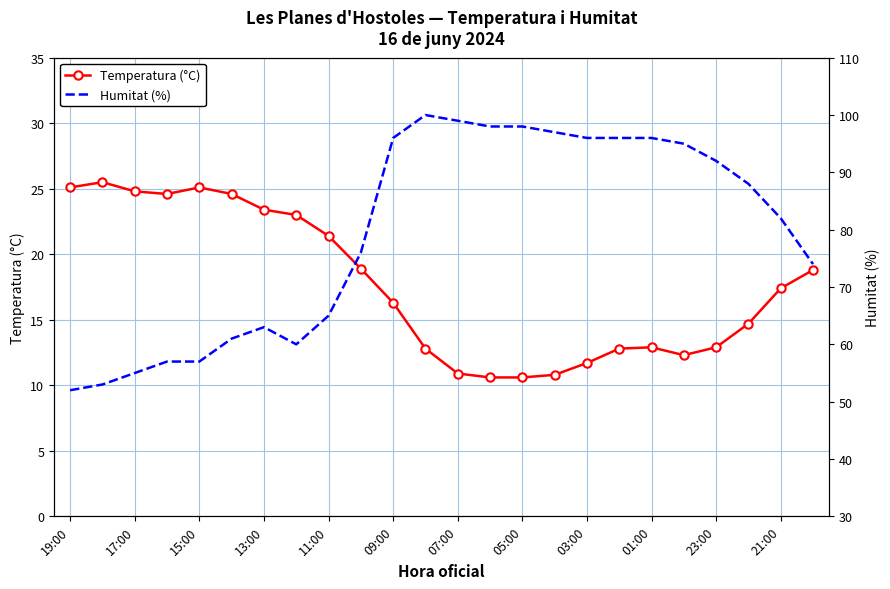

What is the lowest value of the Temperatura (°C) series?

10.6